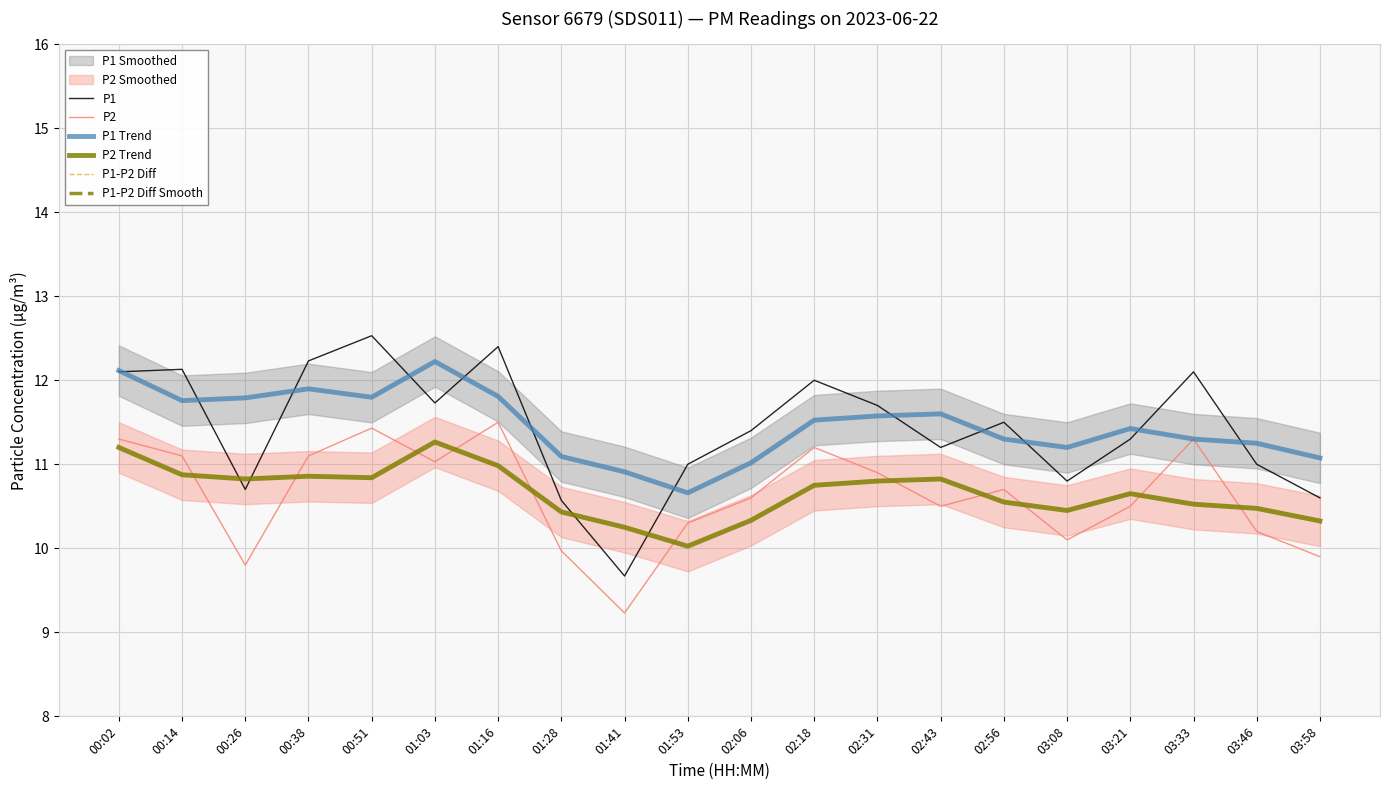

At which category is the sum across all series the highest?

00:51